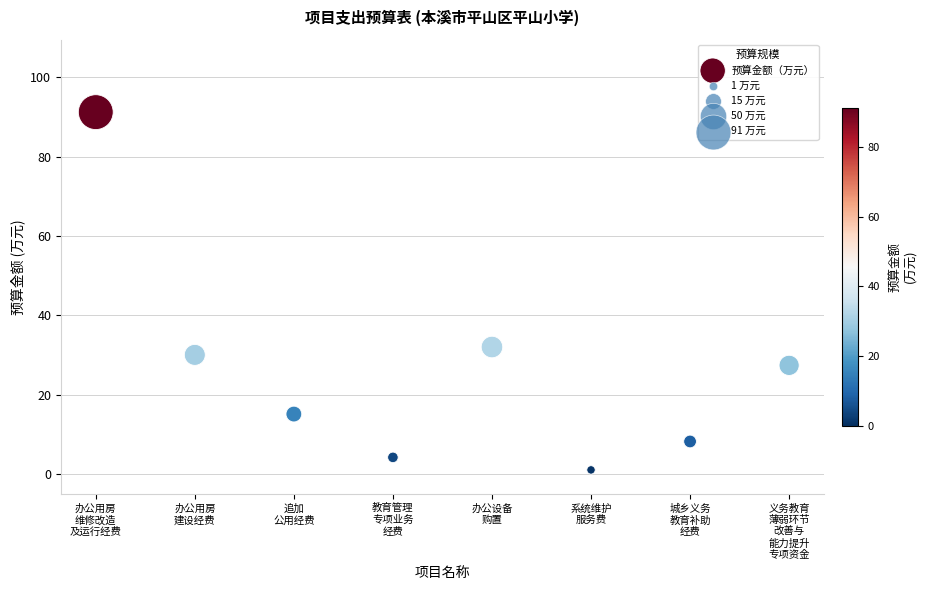

What is the average Y value?

26.1